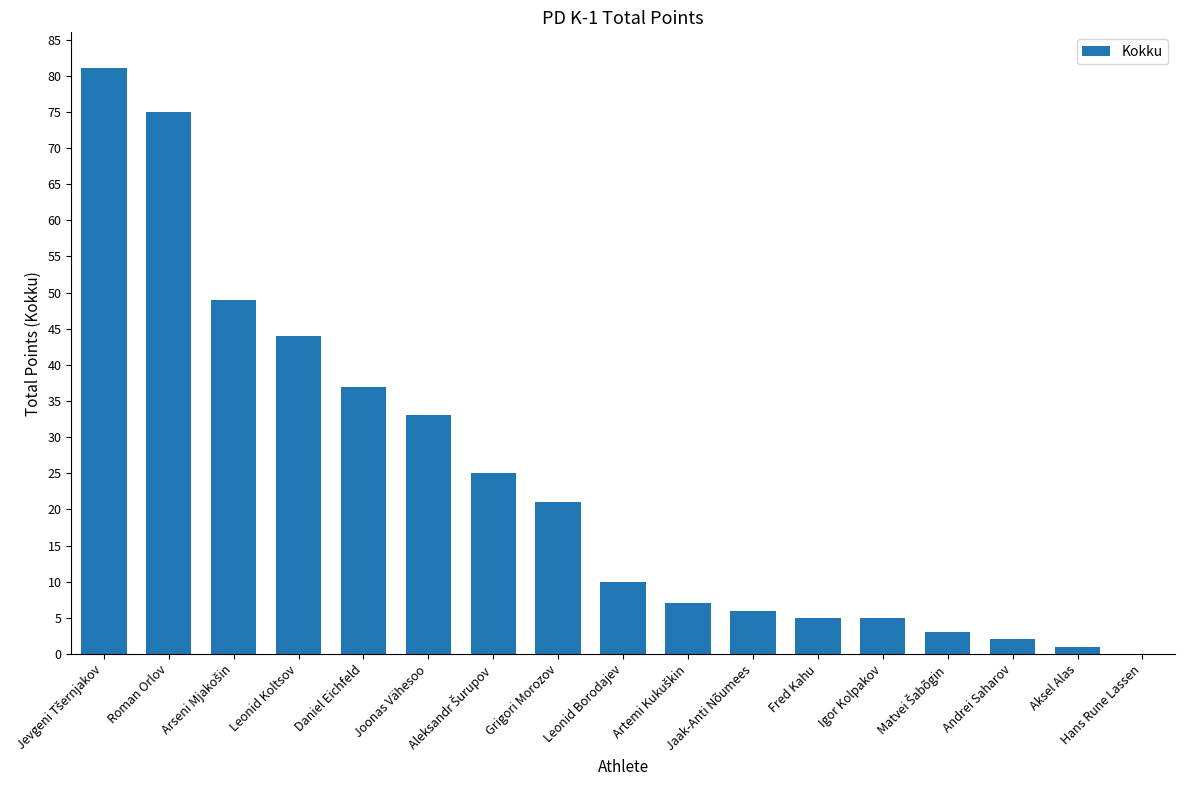

What is the maximum value shown in the chart?

81